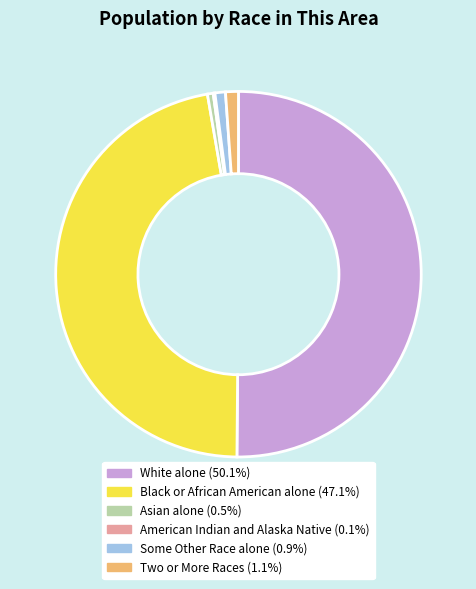

Which slice is the largest?

White alone